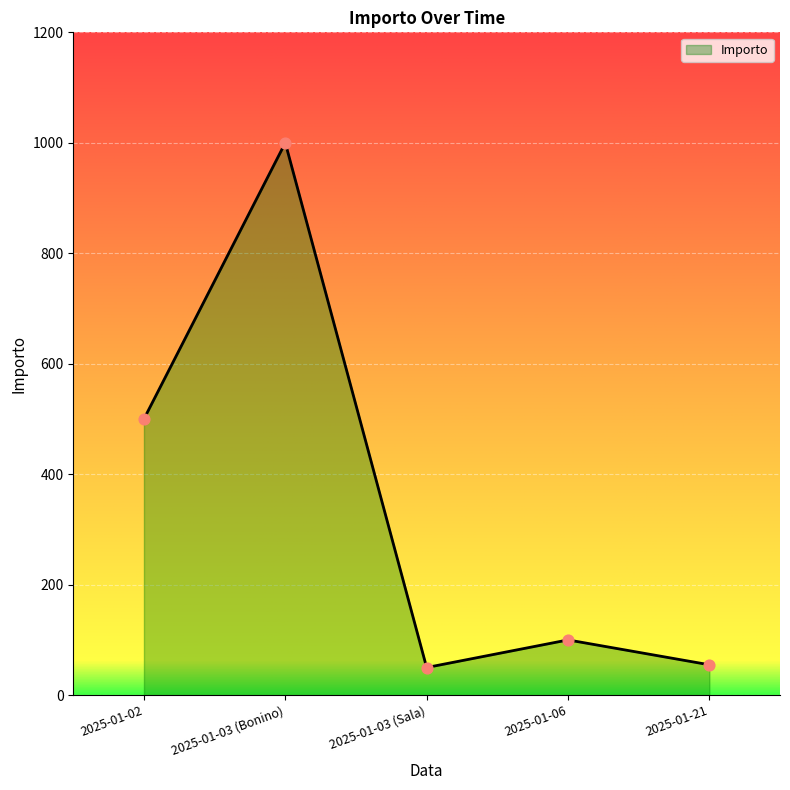

Between 2025-01-03 (Sala) and 2025-01-02, which is larger?

2025-01-02